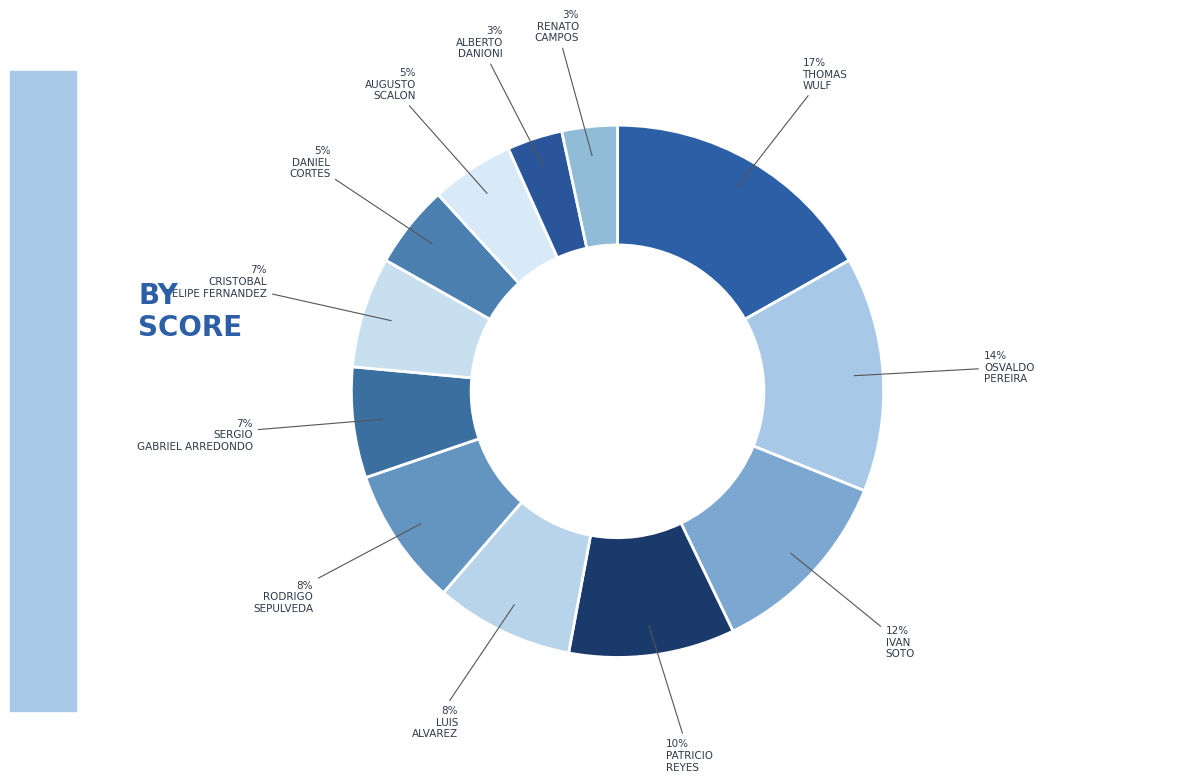

Which slice is the smallest?

ALBERTO DANIONI